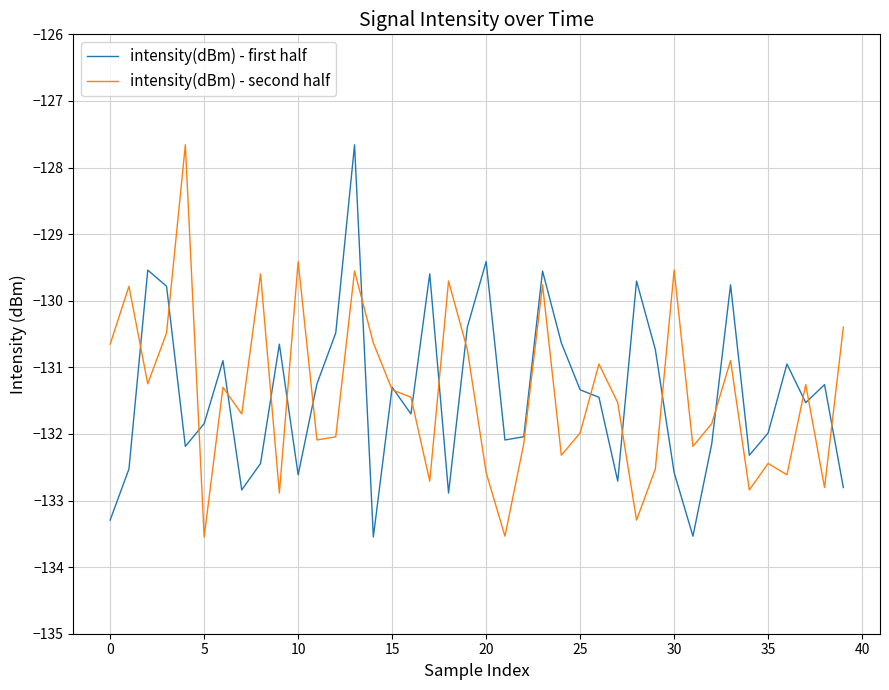

What is the highest value of the intensity(dBm) - first half series?

-127.7